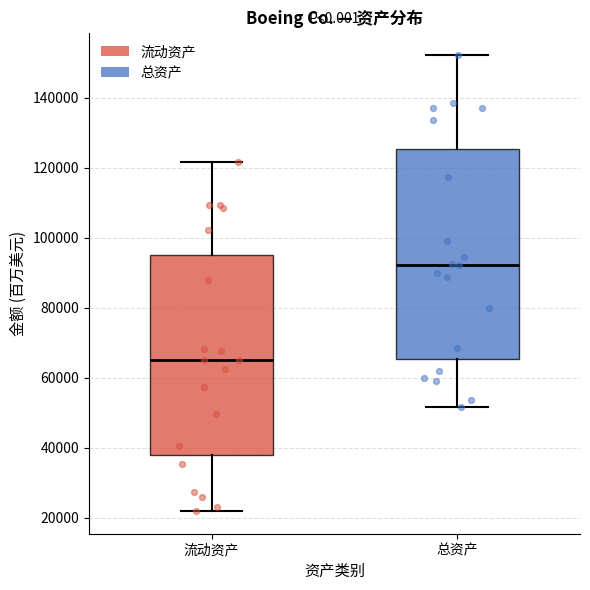

Where does the upper whisker of the box for 总资产 end on the y-axis? The values are not printed on the chart, so give them approximately, as read against the axis.

152000